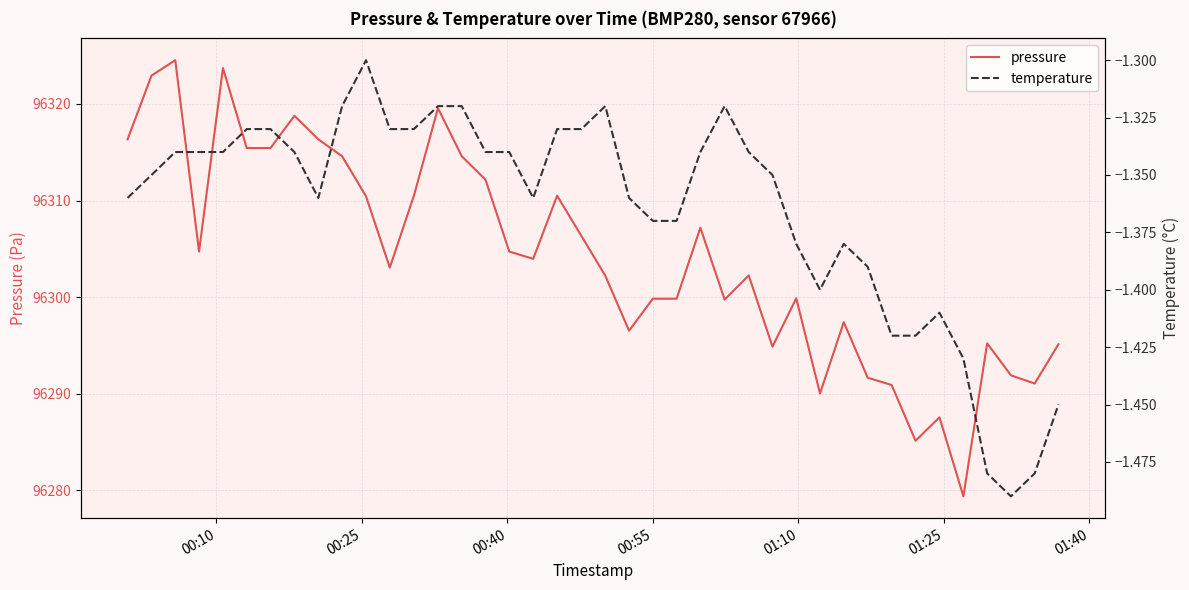

What is the minimum value for pressure?

96279.4